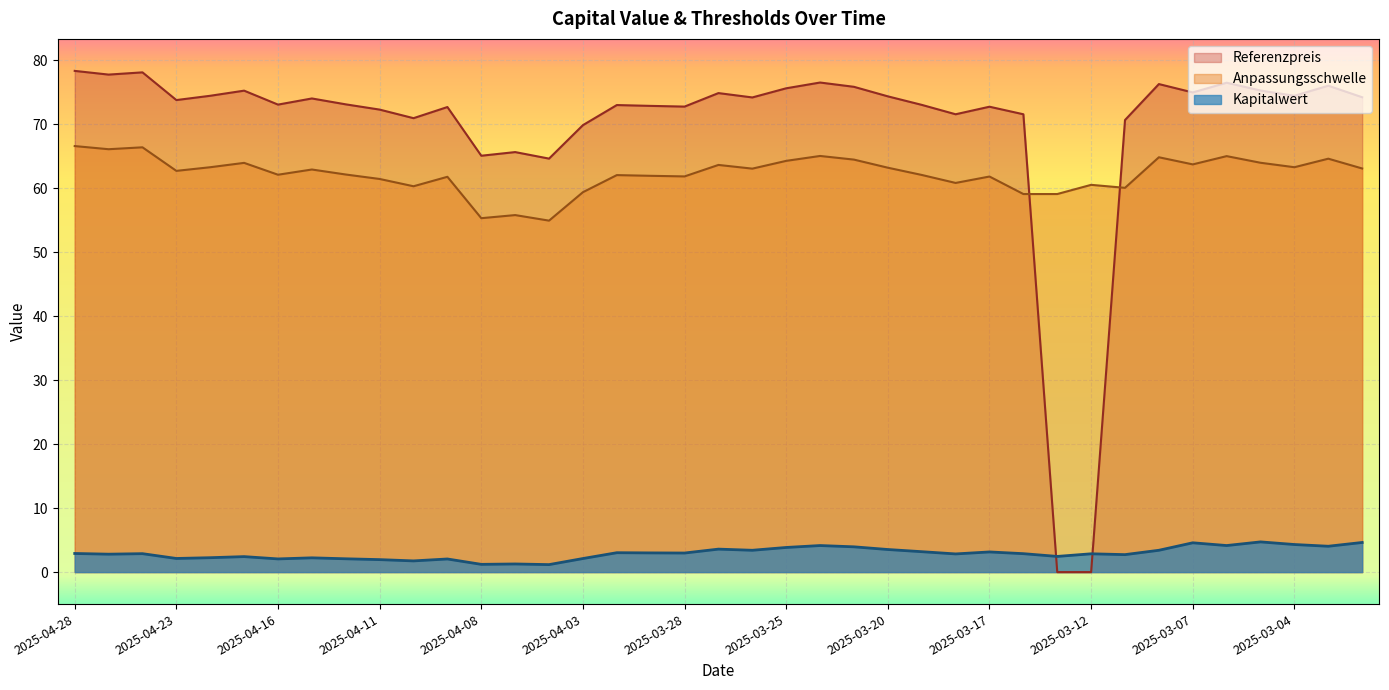

True or false: Kapitalwert has more than 0 interior local peaks.

True